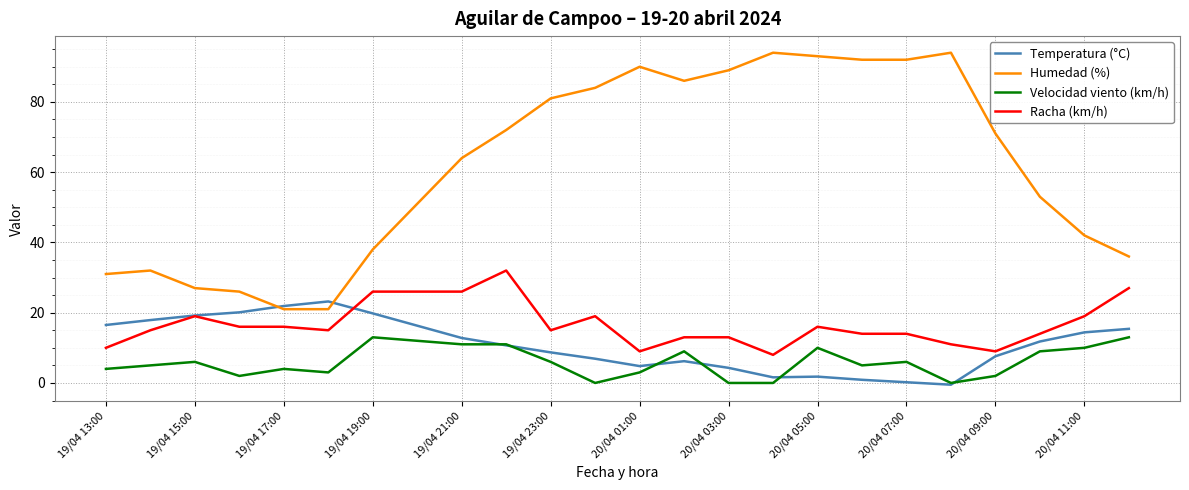

What is the sum of all Velocidad viento (km/h) values?

144.0